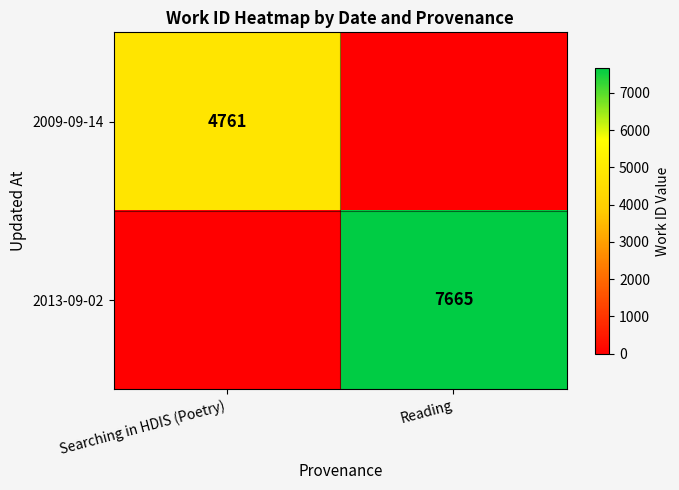

The value of 2009-09-14 at Searching in HDIS (Poetry) is 4761. True or false?

True